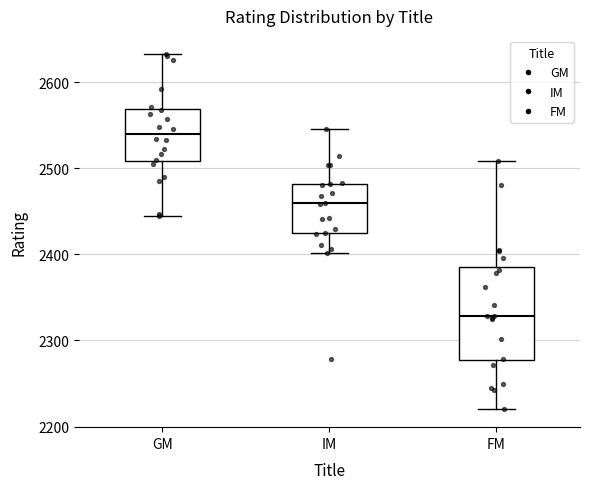

Reading left to right, read every box against the y-axis: the position of its median line, the range the box covers, and the ends of its whiskers. The values are not printed on the chart, so give them approximately, as read against the axis.

GM: median 2540, box 2510 to 2570, whiskers 2450 to 2630
IM: median 2460, box 2420 to 2480, whiskers 2400 to 2550
FM: median 2330, box 2280 to 2390, whiskers 2220 to 2510